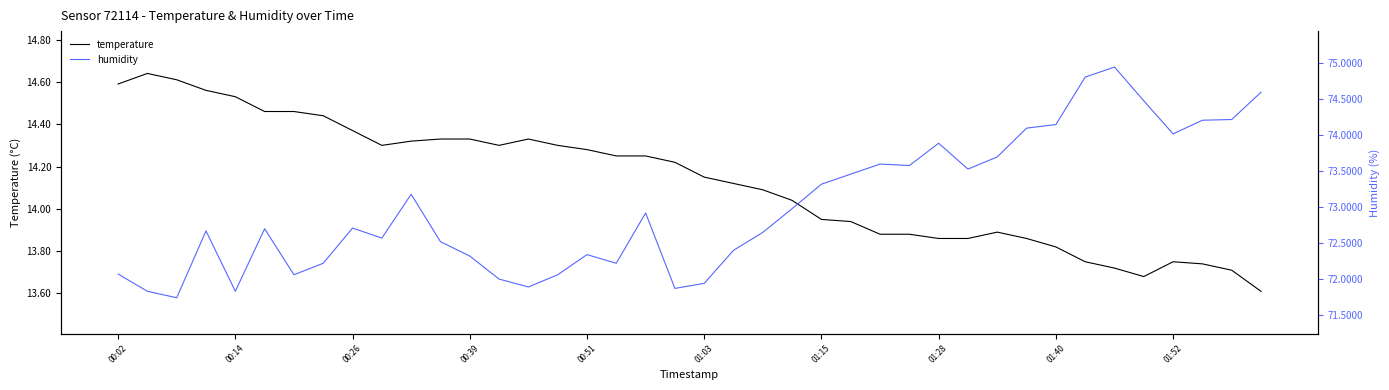

What is the minimum value for temperature?

13.6